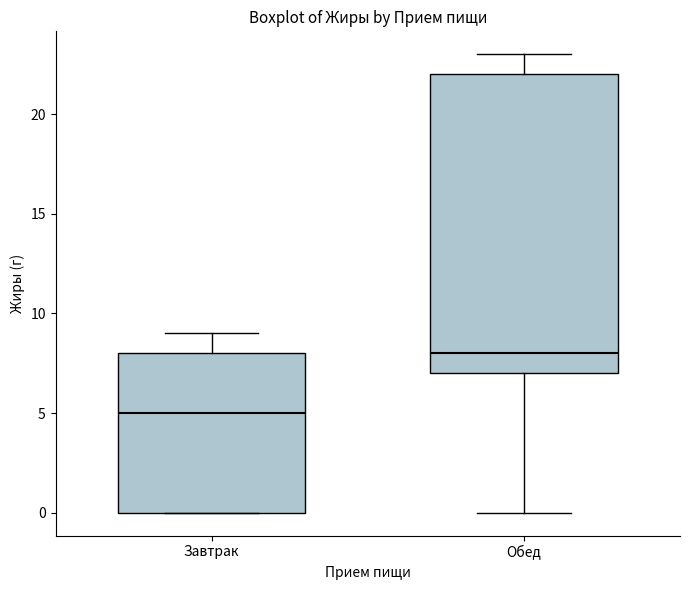

Reading left to right, read every box against the y-axis: the position of its median line, the range the box covers, and the ends of its whiskers. The values are not printed on the chart, so give them approximately, as read against the axis.

Завтрак: median 5, box 0 to 8, whiskers 0 to 9
Обед: median 8, box 7 to 22, whiskers 0 to 23